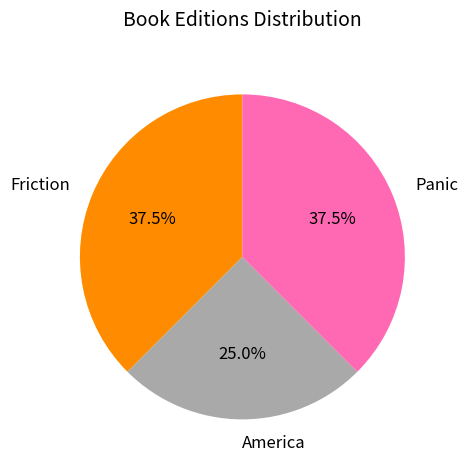

Between America and Friction, which is larger?

Friction